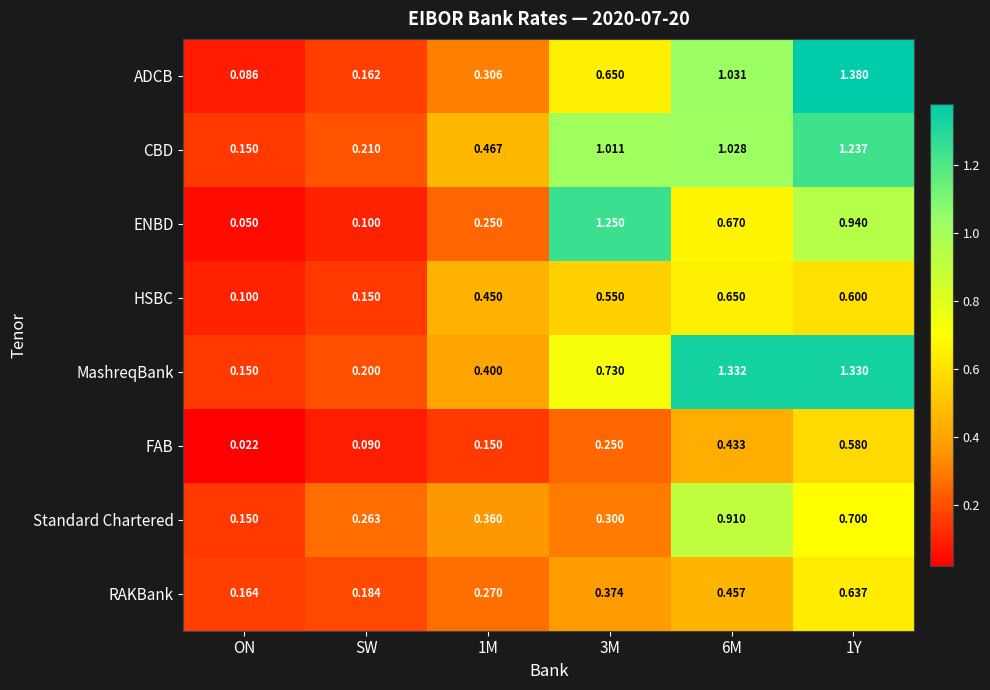

Rank the series at 1M from lowest to highest value.

FAB, ENBD, RAKBank, ADCB, Standard Chartered, MashreqBank, HSBC, CBD